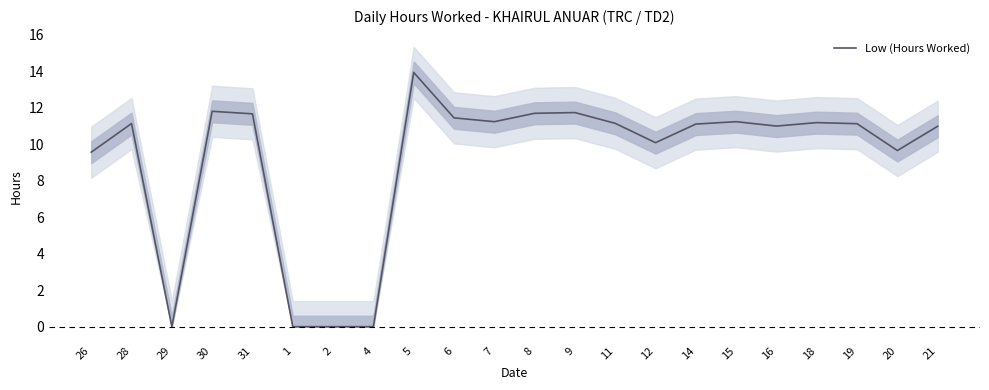

How many lines are shown in the chart?

1